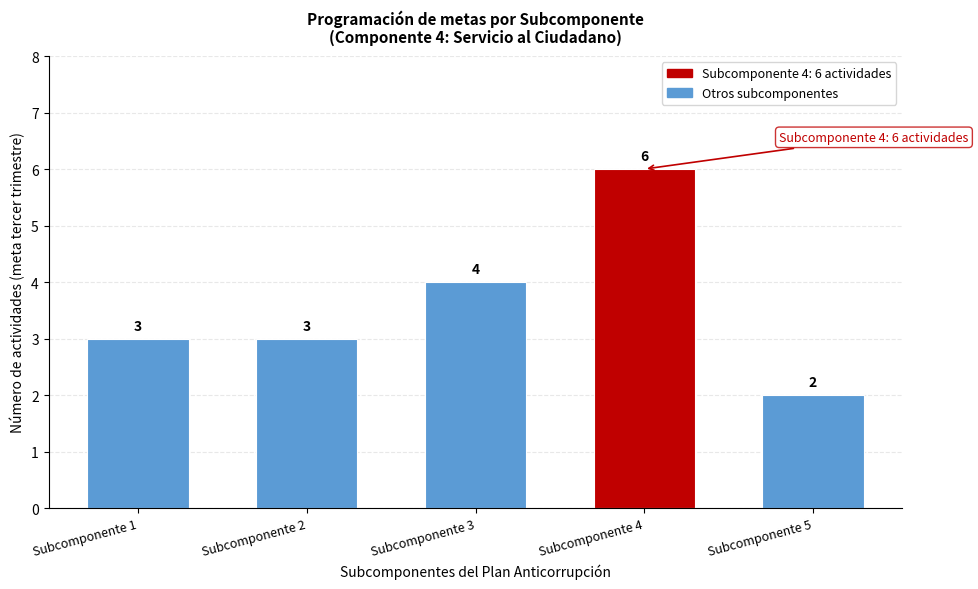

Reading left to right, transcribe all the data shown in this chart.

Subcomponente 1=3	Subcomponente 2=3	Subcomponente 3=4	Subcomponente 4=6	Subcomponente 5=2